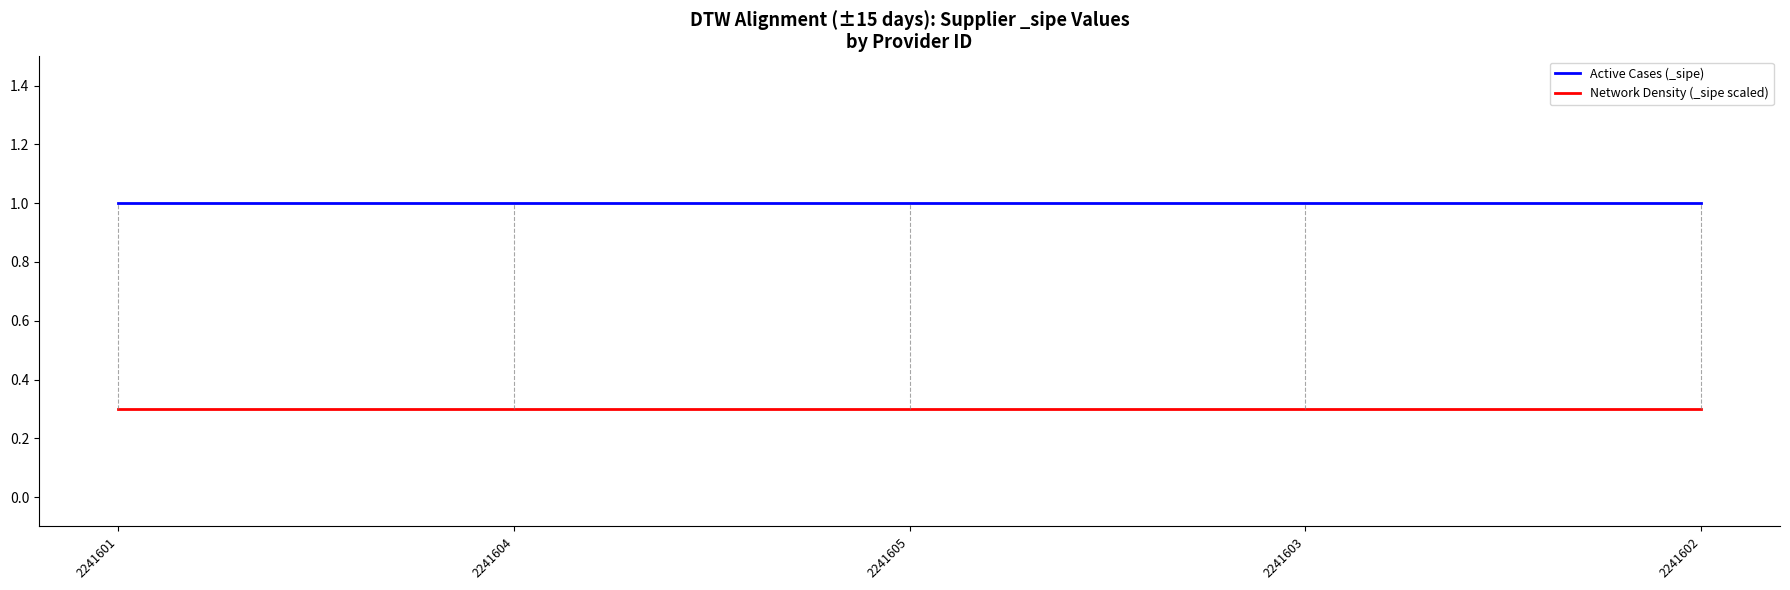

What is the greatest value displayed?

1.0